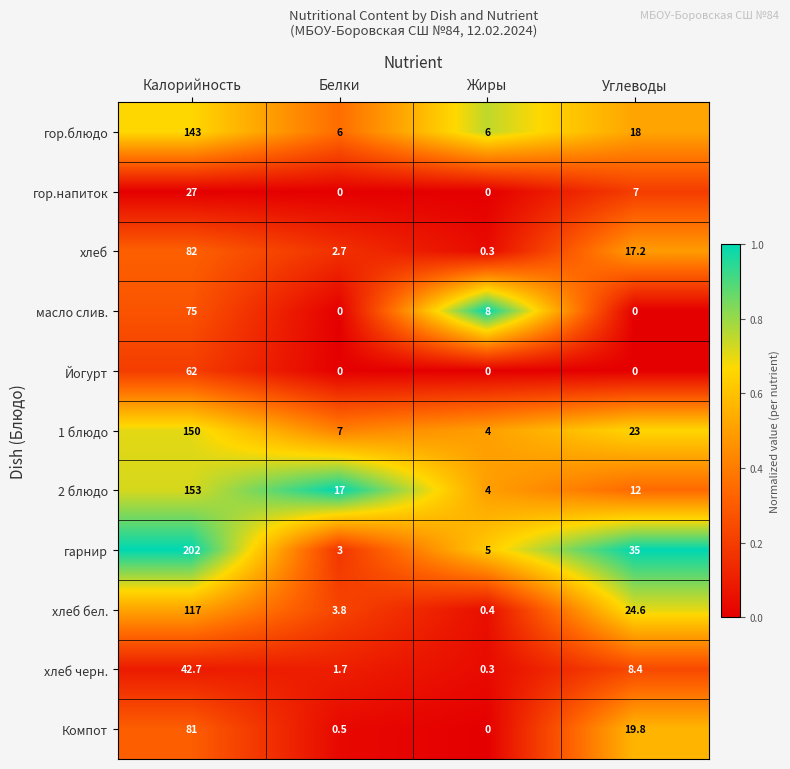

Where is хлеб черн. nearest to the value 21?

Углеводы